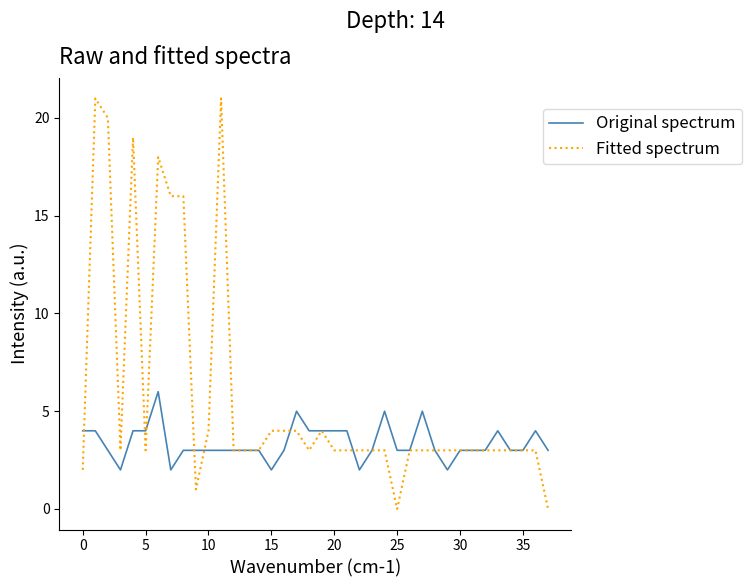

Which series has the largest range (max minus min)?

Fitted spectrum